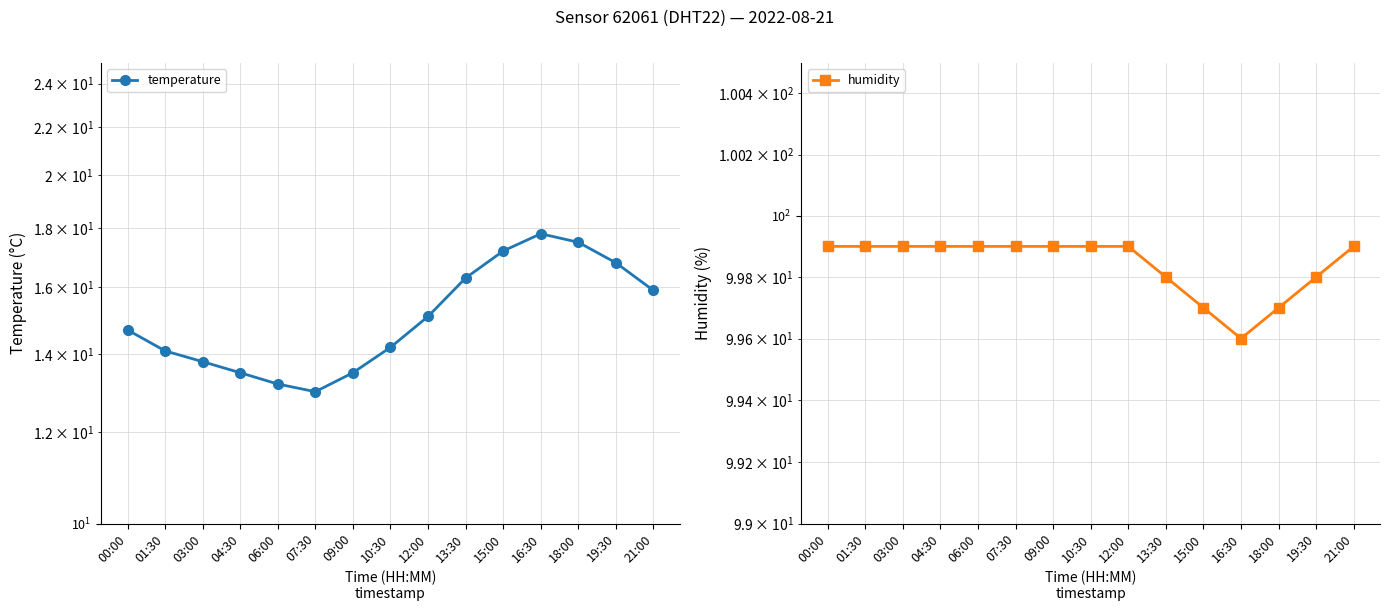

List the series in order of their overall mean, highest first.

humidity, temperature